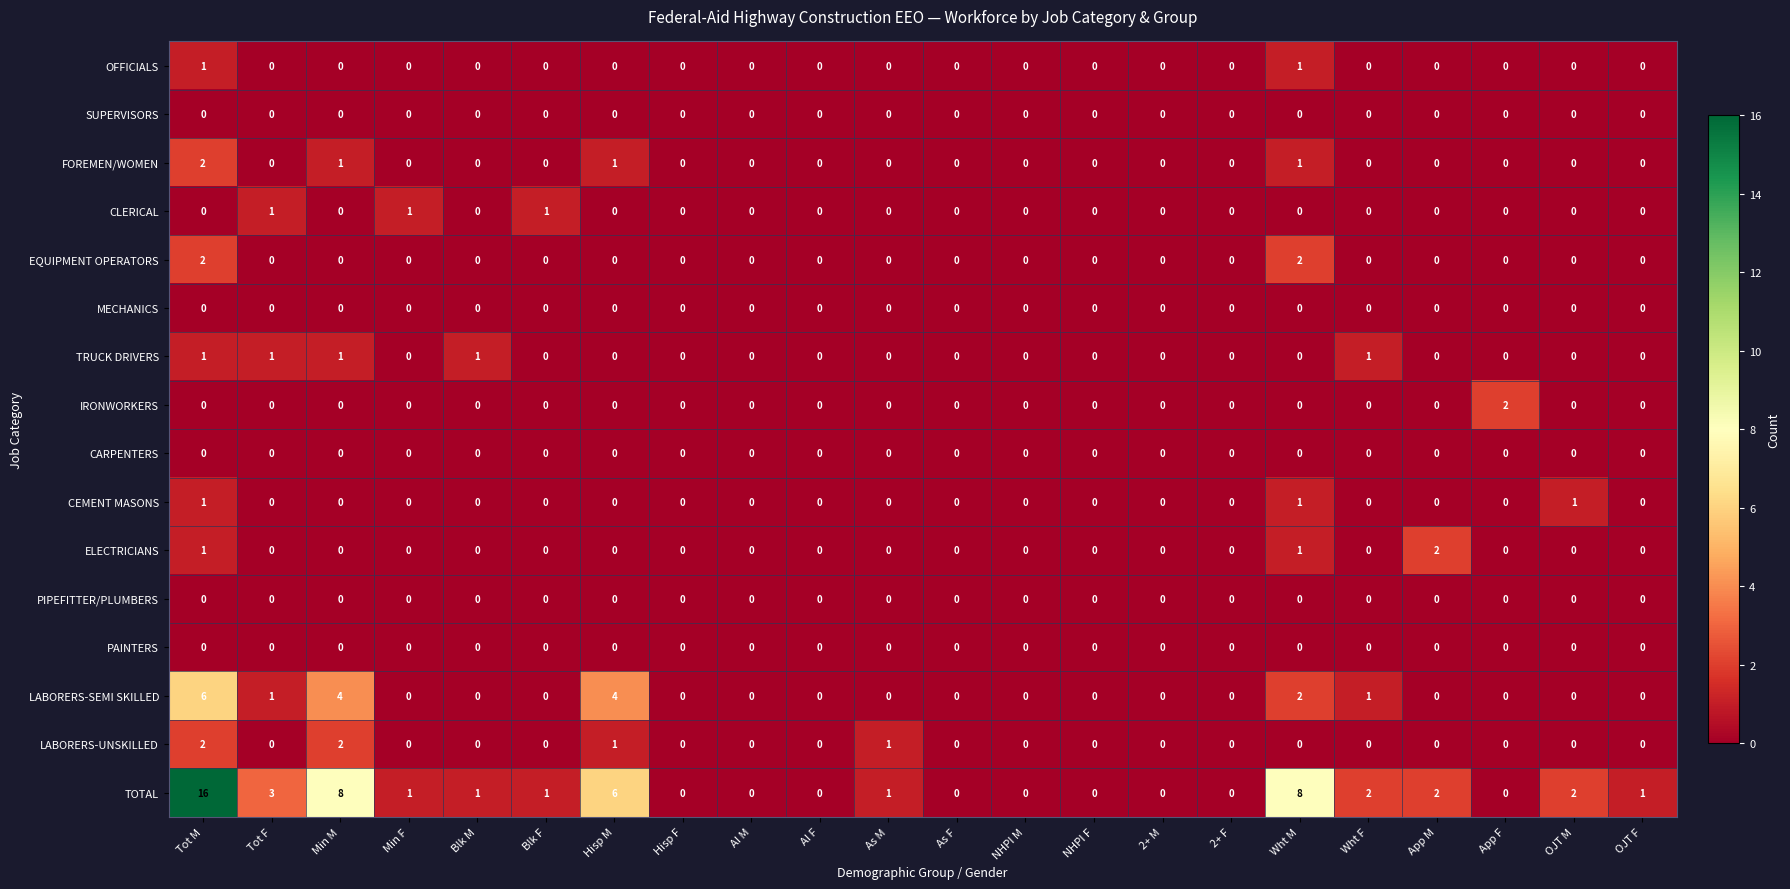

Which series has the largest range (max minus min)?

TOTAL